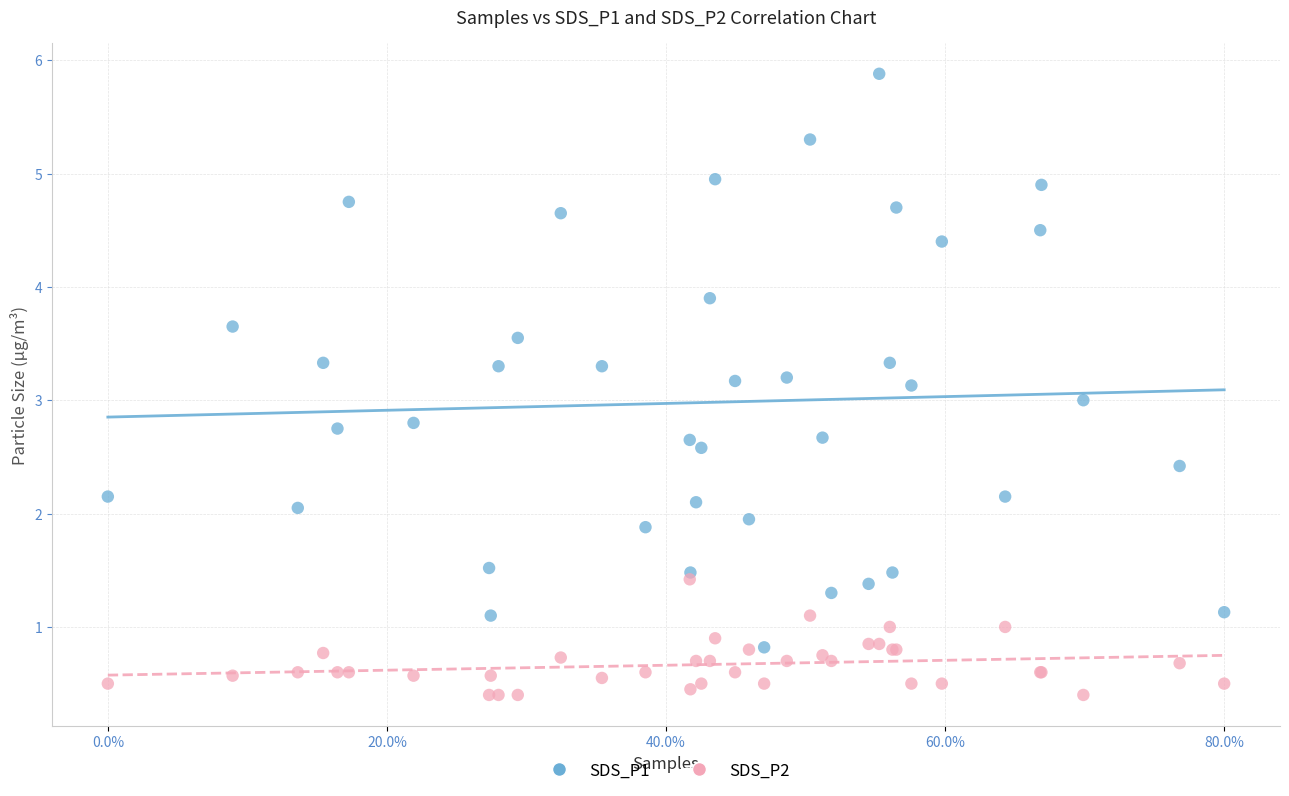

Which series contains the lowest Y value?

SDS_P2